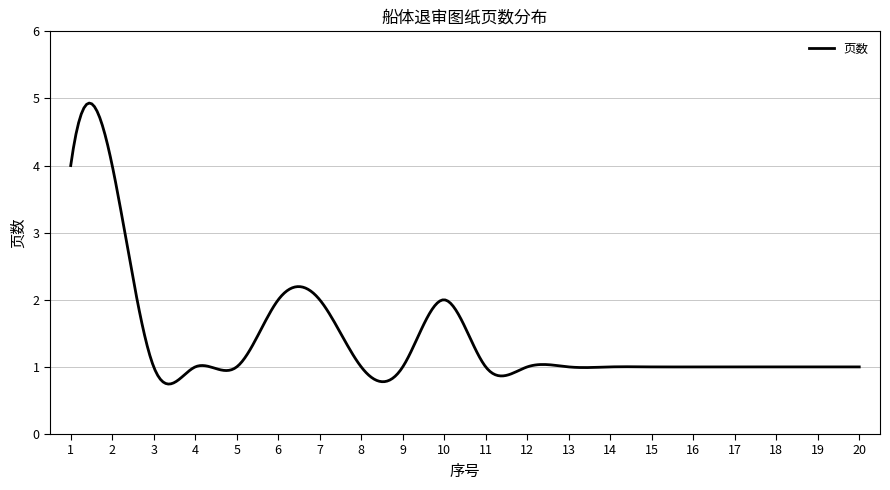

What is the difference between the maximum and minimum values?

4.2